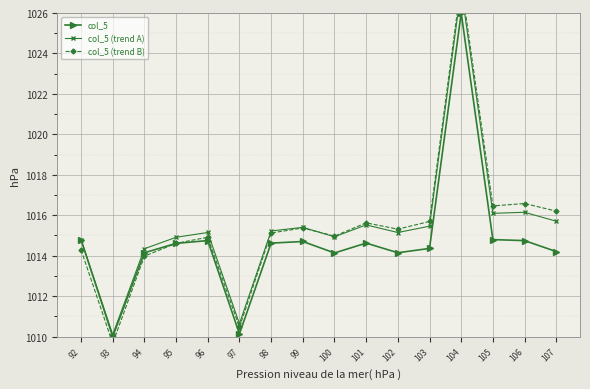

What is the sum of all col_5 (trend A) values?

16246.8